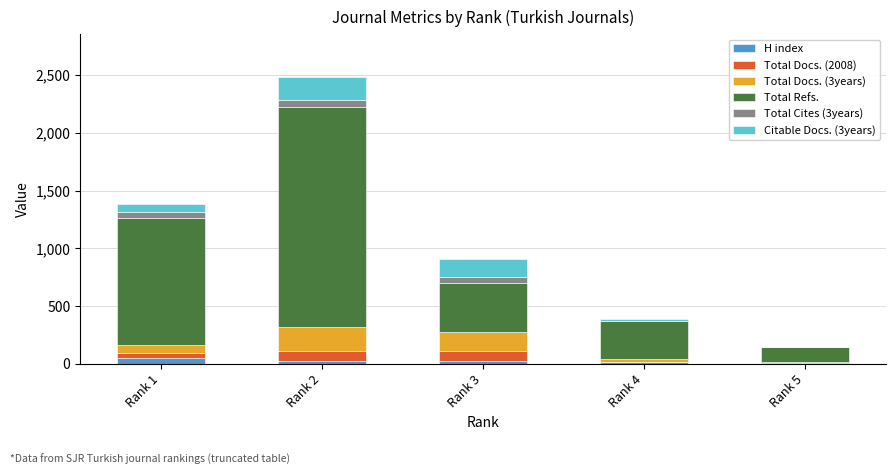

At which category is the sum across all series the highest?

Rank 2